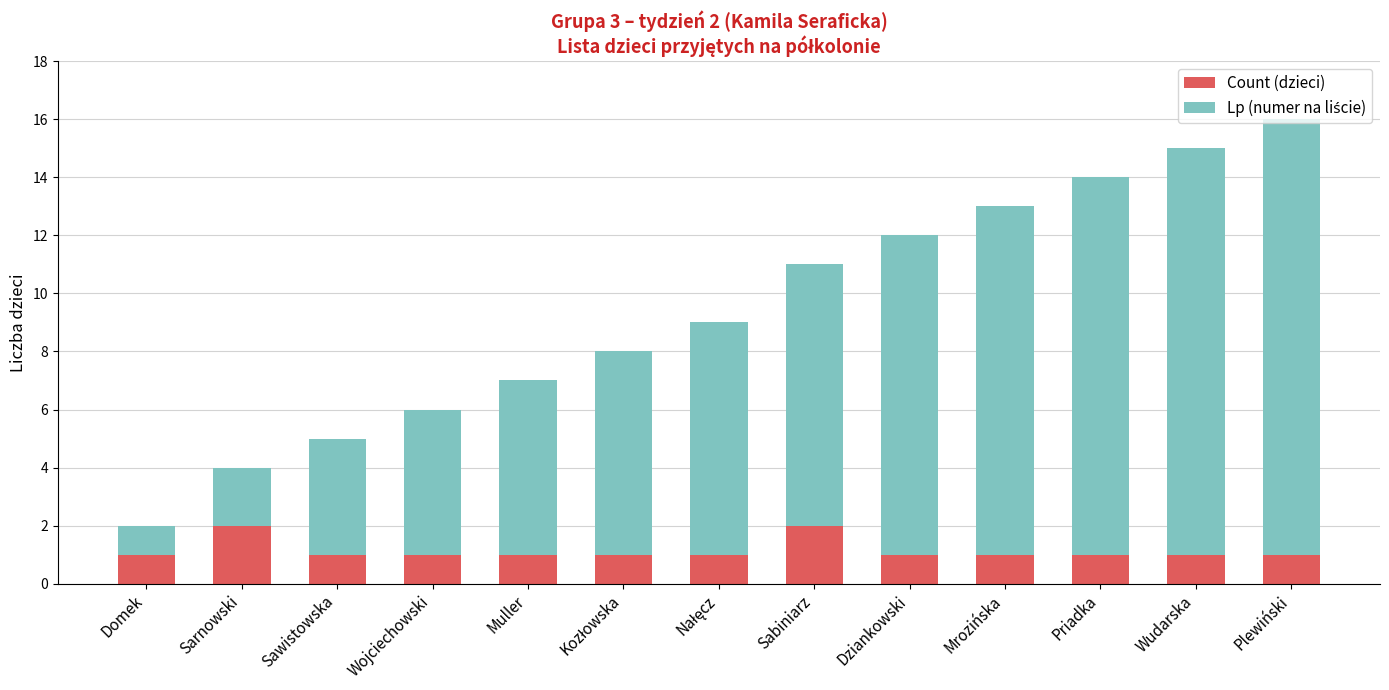

At which category is the sum across all series the highest?

Plewiński